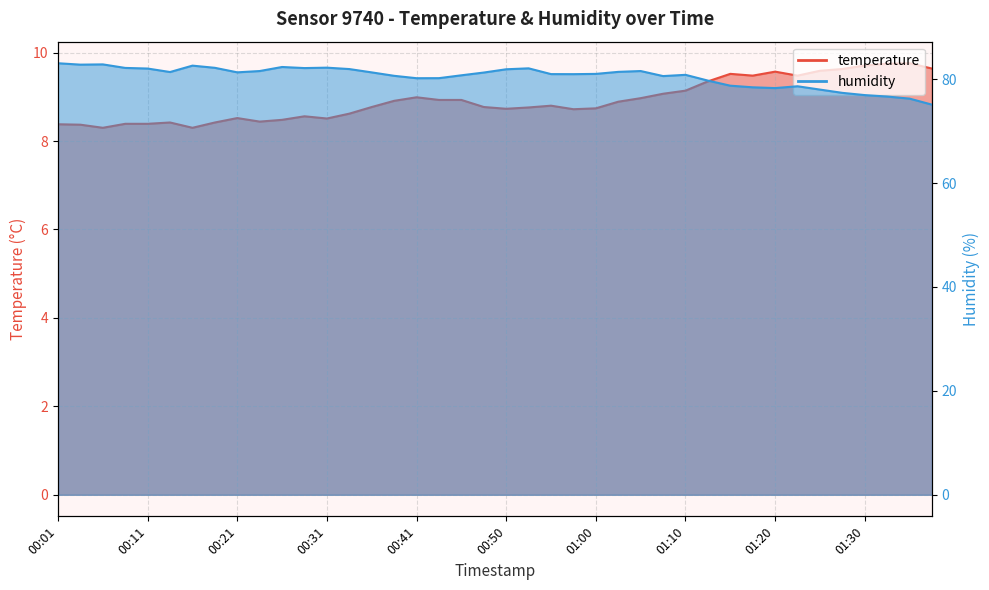

The temperature series shows 15.7 at 00:55. True or false?

False